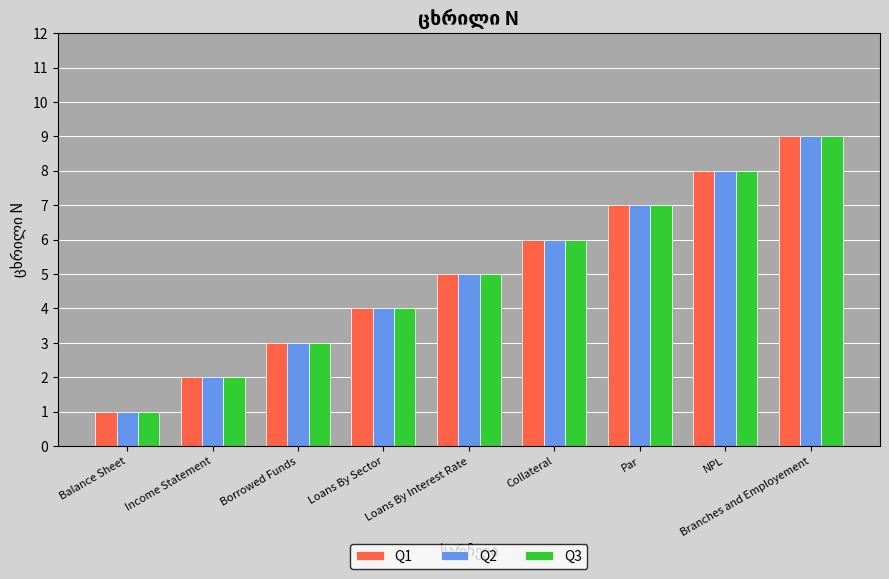

What is the difference between the maximum and second lowest values in the Q2 series?

7